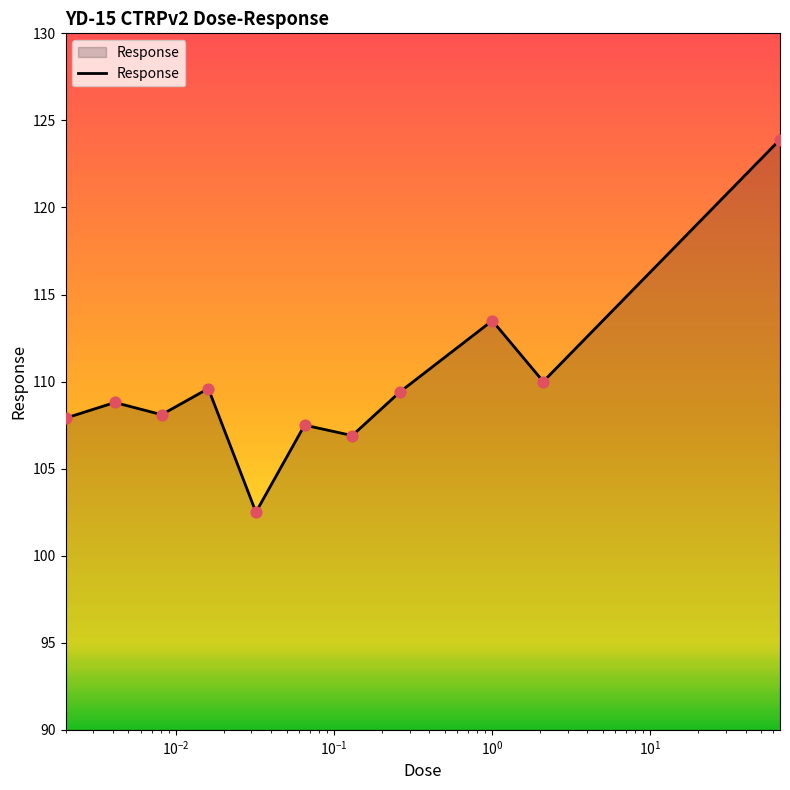

What is the maximum value shown in the chart?

123.9